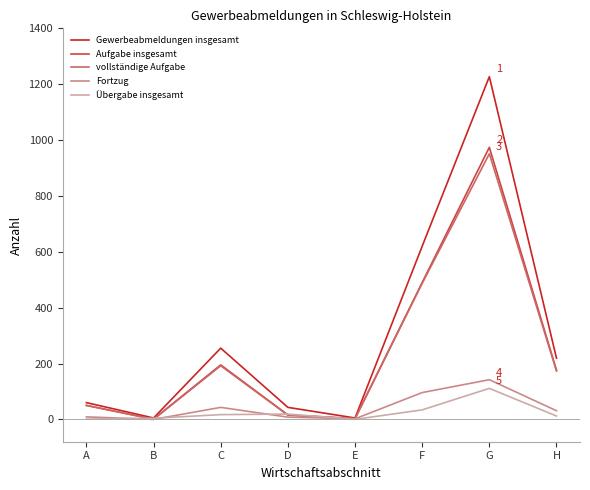

Rank the series by their maximum value, from highest to lowest.

Gewerbeabmeldungen insgesamt, Aufgabe insgesamt, vollständige Aufgabe, Fortzug, Übergabe insgesamt